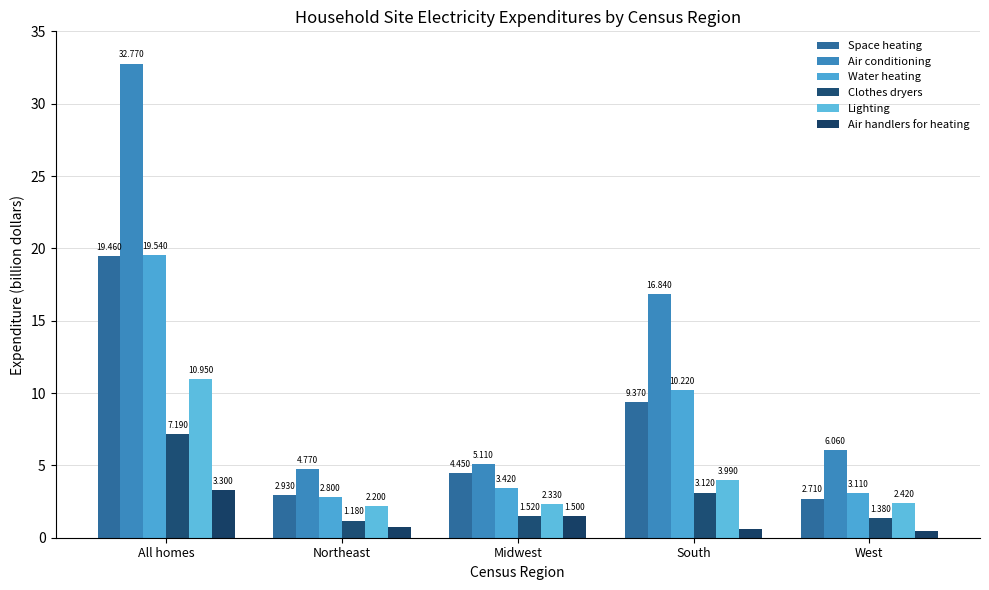

What is the sum of the Clothes dryers values at Northeast and West?

2.6